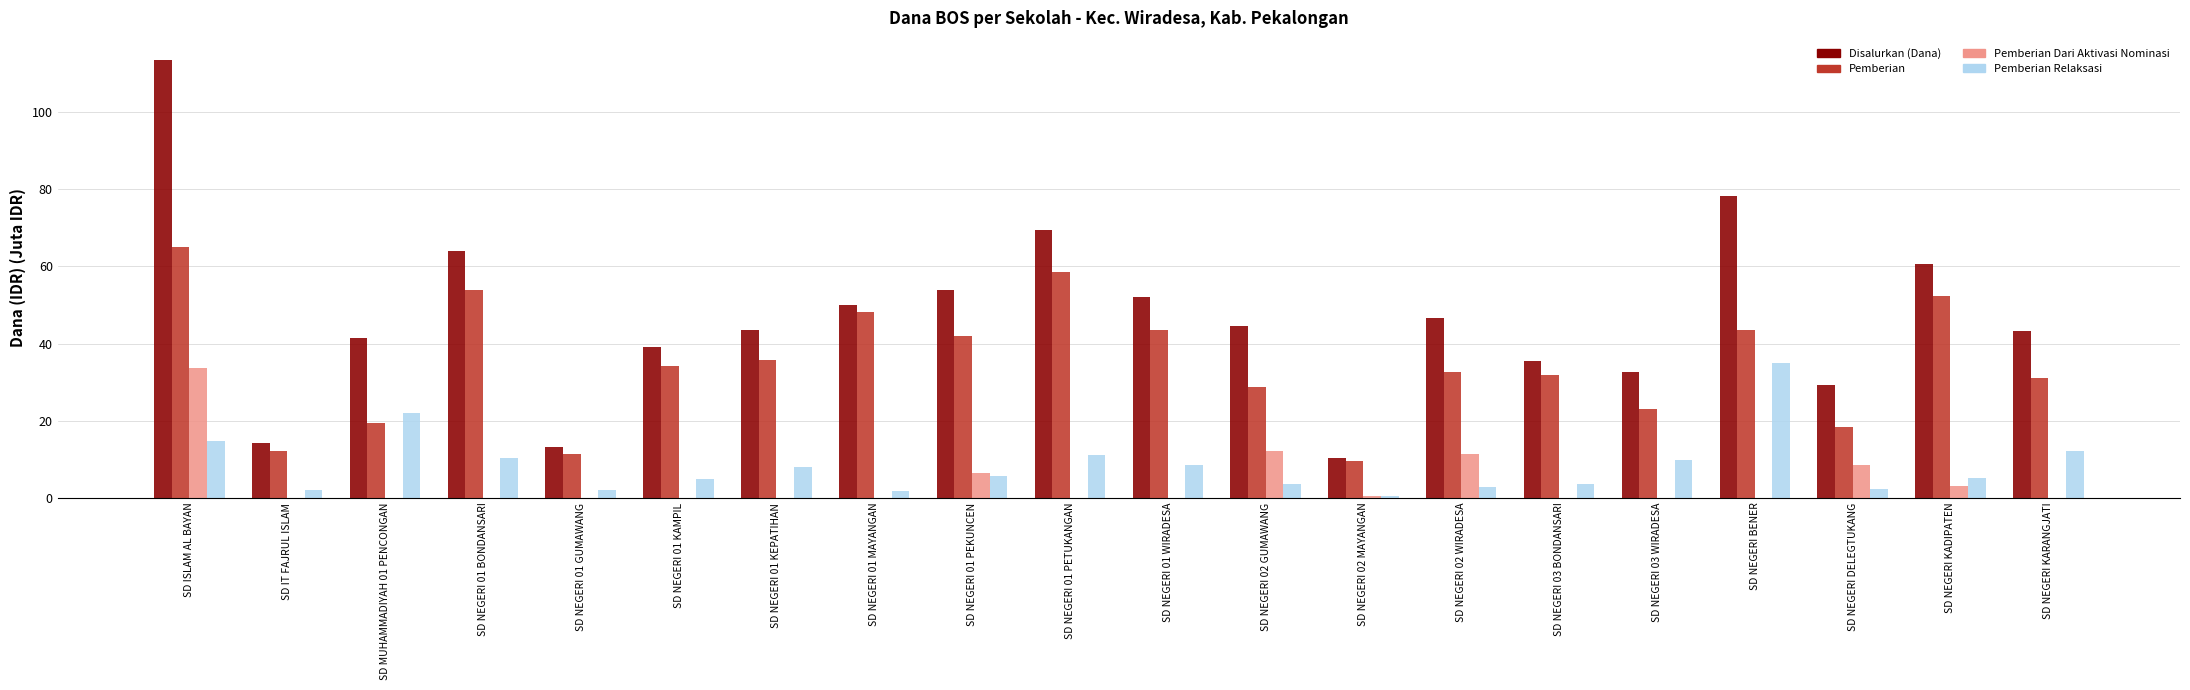

Are the bars grouped side by side (vs. stacked)?

Yes